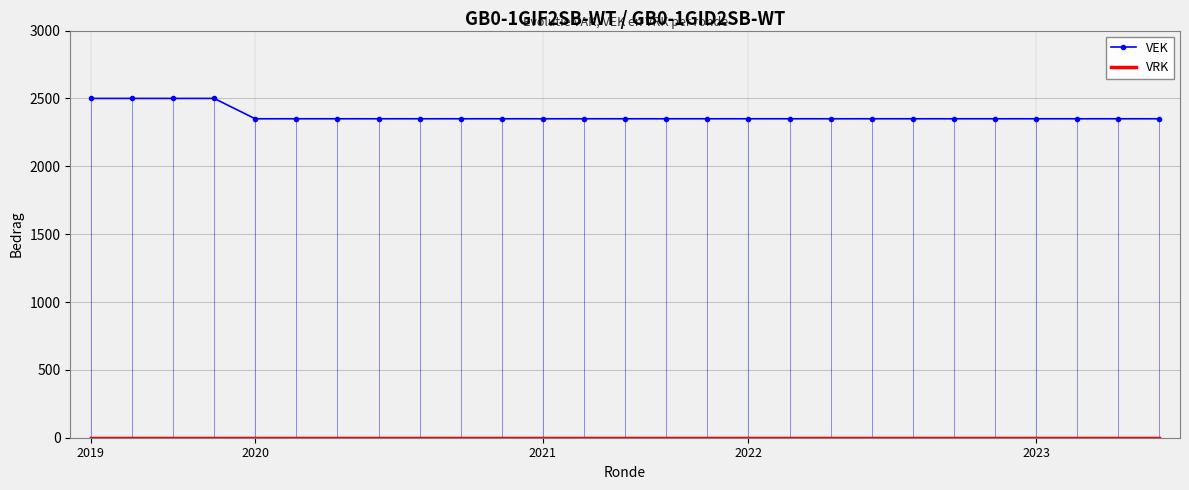

Is it true that VEK equals 1428 at 2019?

False